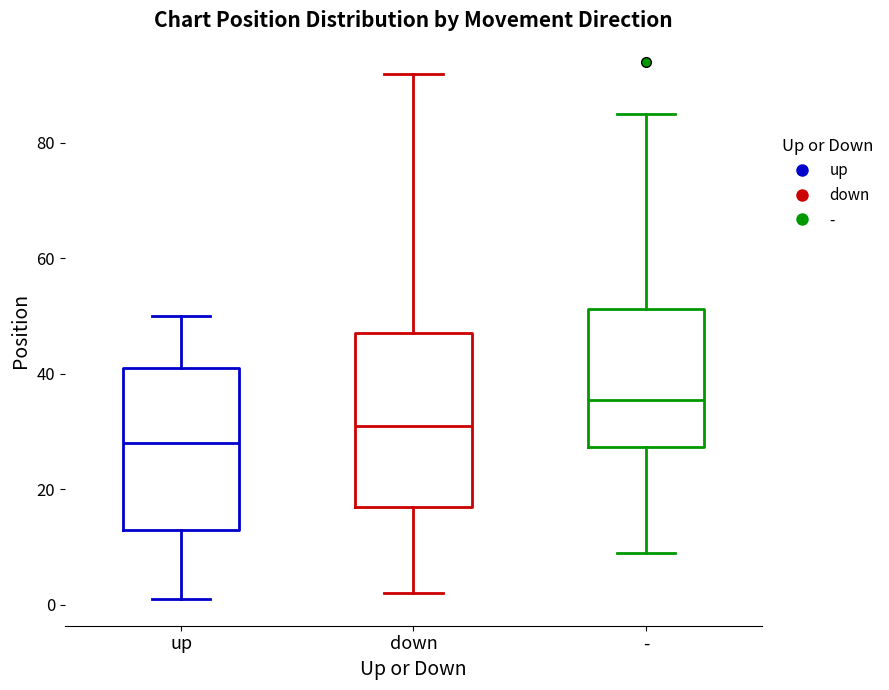

Reading left to right, read every box against the y-axis: the position of its median line, the range the box covers, and the ends of its whiskers. The values are not printed on the chart, so give them approximately, as read against the axis.

up: median 28, box 14 to 42, whiskers 2 to 50
down: median 32, box 18 to 48, whiskers 2 to 92
-: median 36, box 28 to 52, whiskers 10 to 86